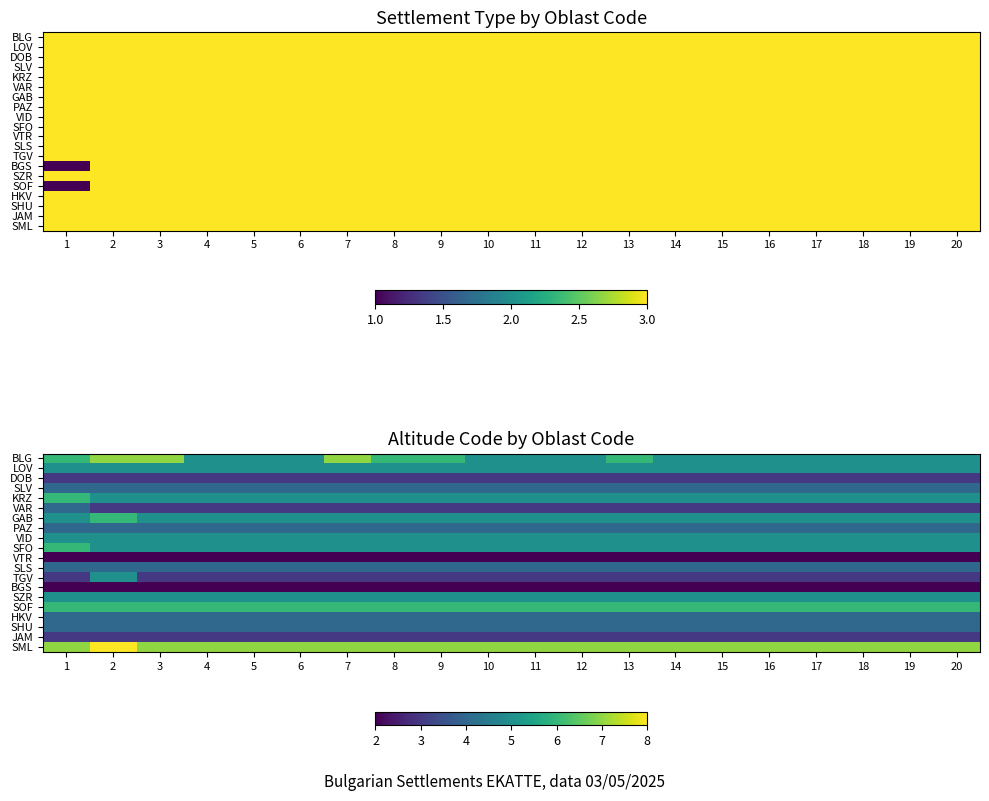

What is the lowest value of the VID series?

5